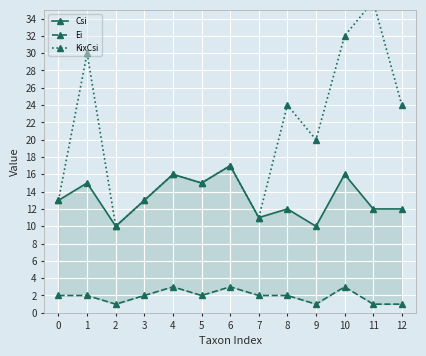

True or false: KixCsi and Csi cross at least once.

False